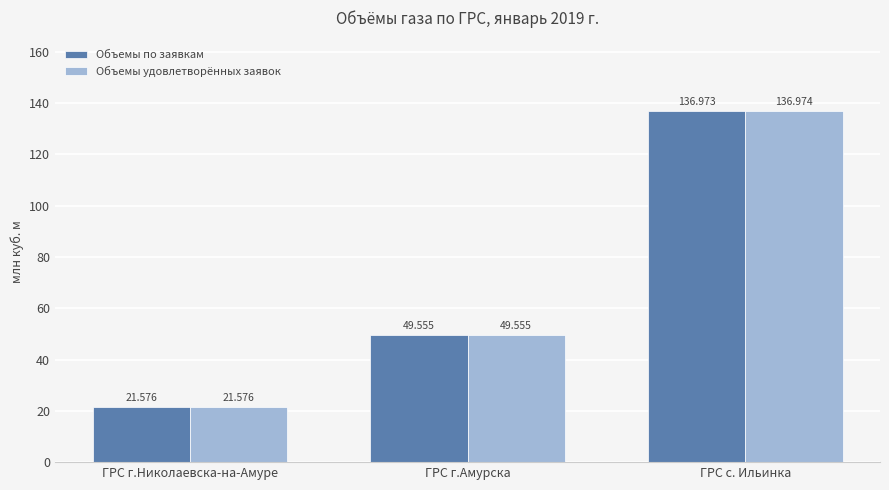

True or false: Объемы удовлетворённых заявок has a value of 21.6 at ГРС г.Николаевска-на-Амуре.

True